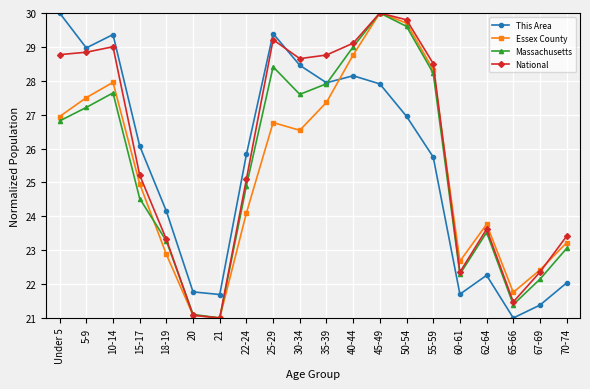

What is the maximum value for National?

30.0